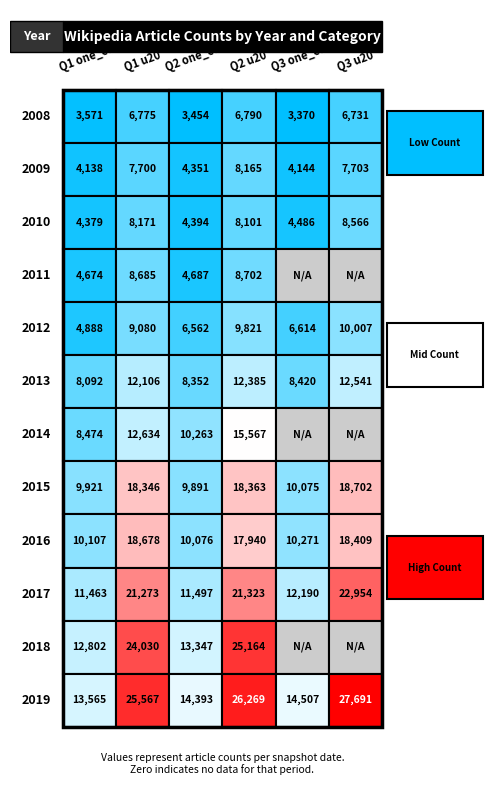

Between 0 and 5, which is larger?

5